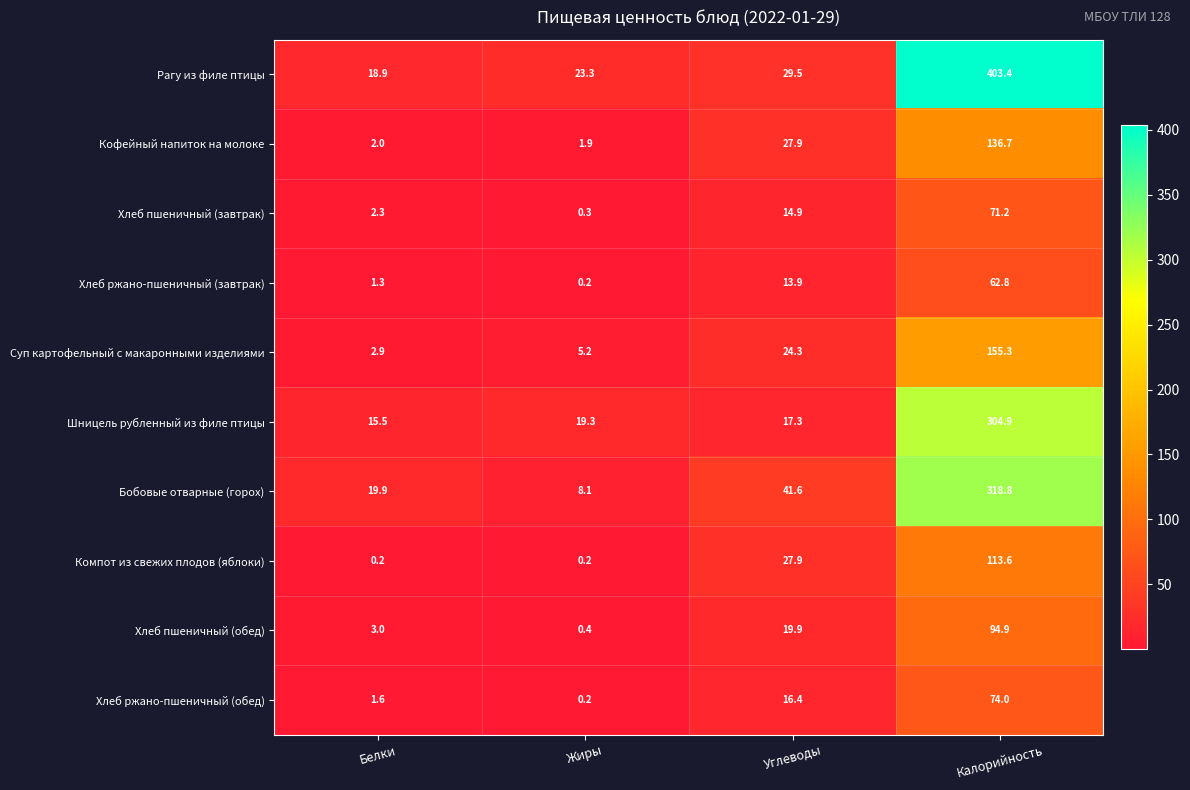

The Хлеб пшеничный (завтрак) series shows 38.1 at Калорийность. True or false?

False